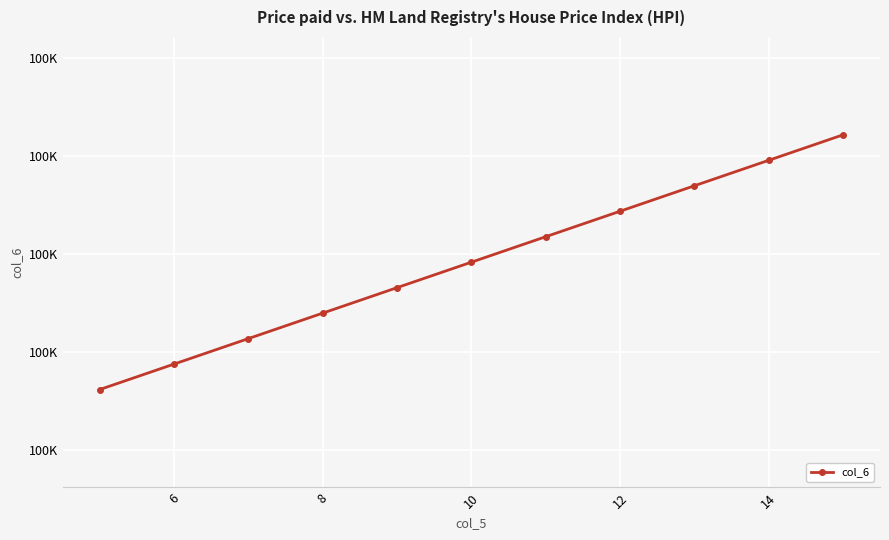

Does the chart have visible grid lines?

Yes